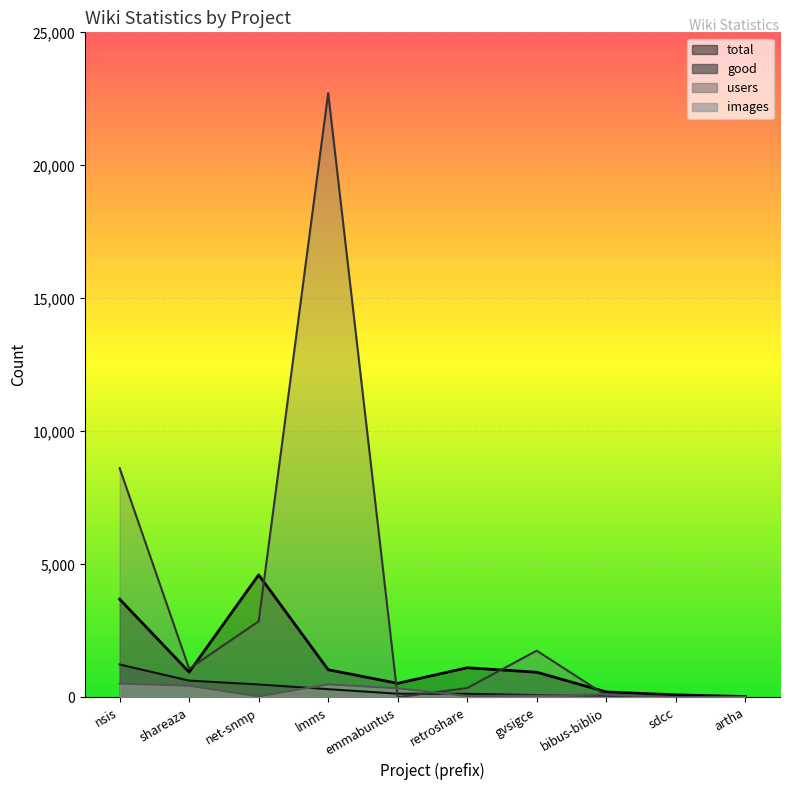

True or false: good has more than 1 interior local peaks.

False